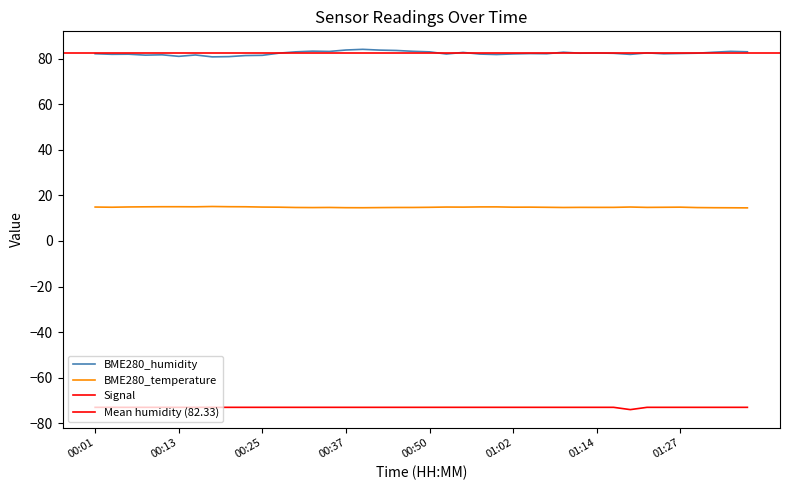

In BME280_temperature, how many points are higher than both neighbors (excluding endpoints)?

8